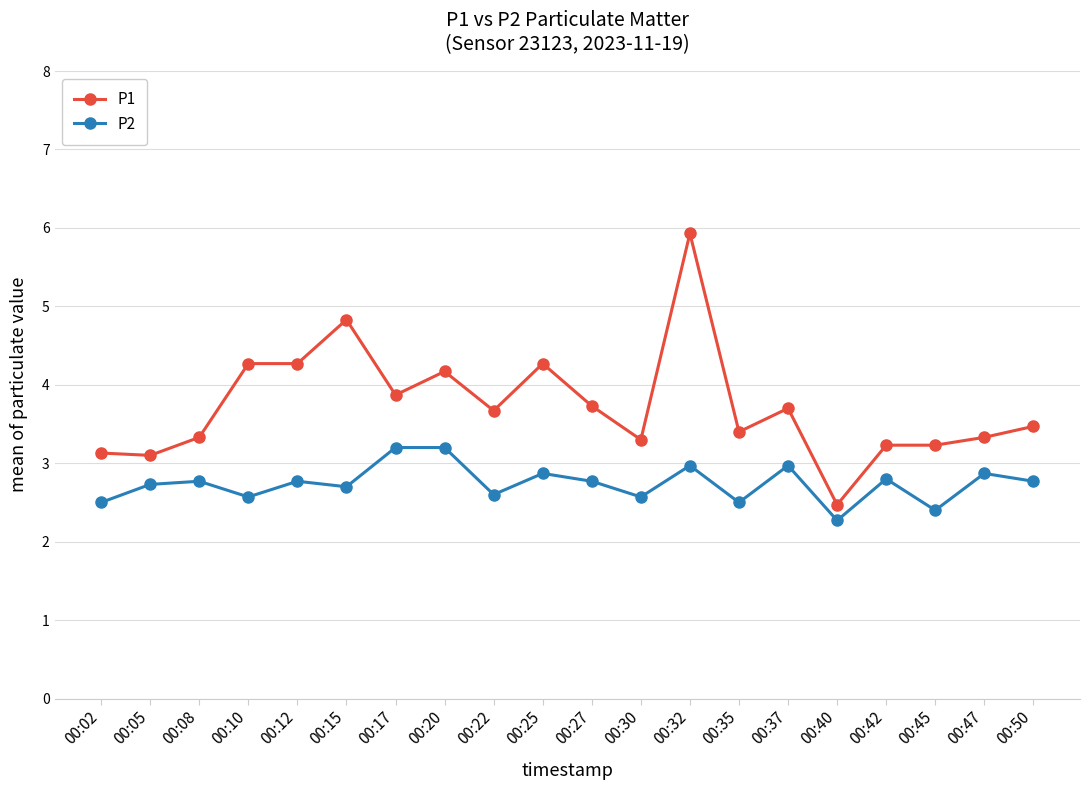

True or false: P1 has more than 2 points higher than both neighbors.

True